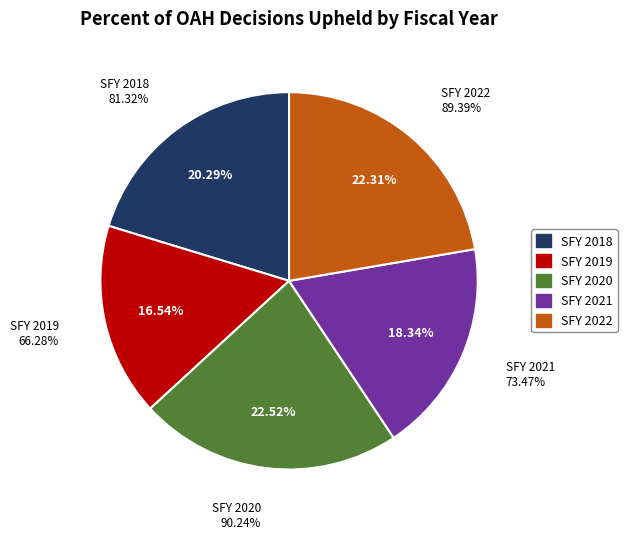

What is the total percentage of SFY 2021 and SFY 2019?

34.9%